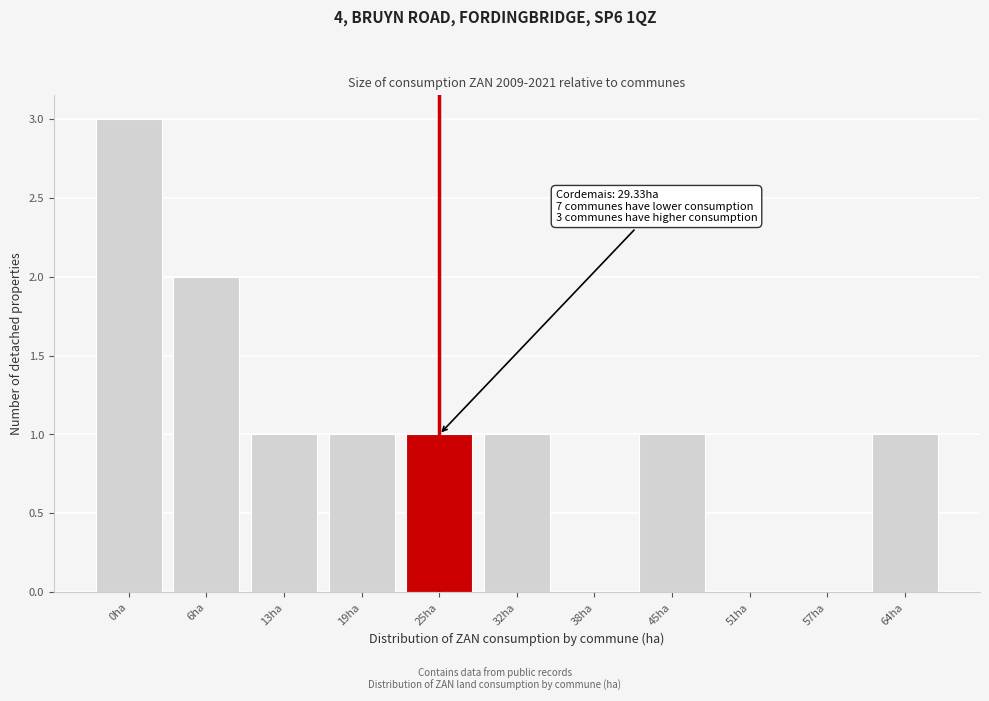

Reading left to right, extract all data points from this chart.

0ha=3	6ha=2	13ha=1	19ha=1	25ha=1	32ha=1	38ha=0	45ha=1	51ha=0	57ha=0	64ha=1